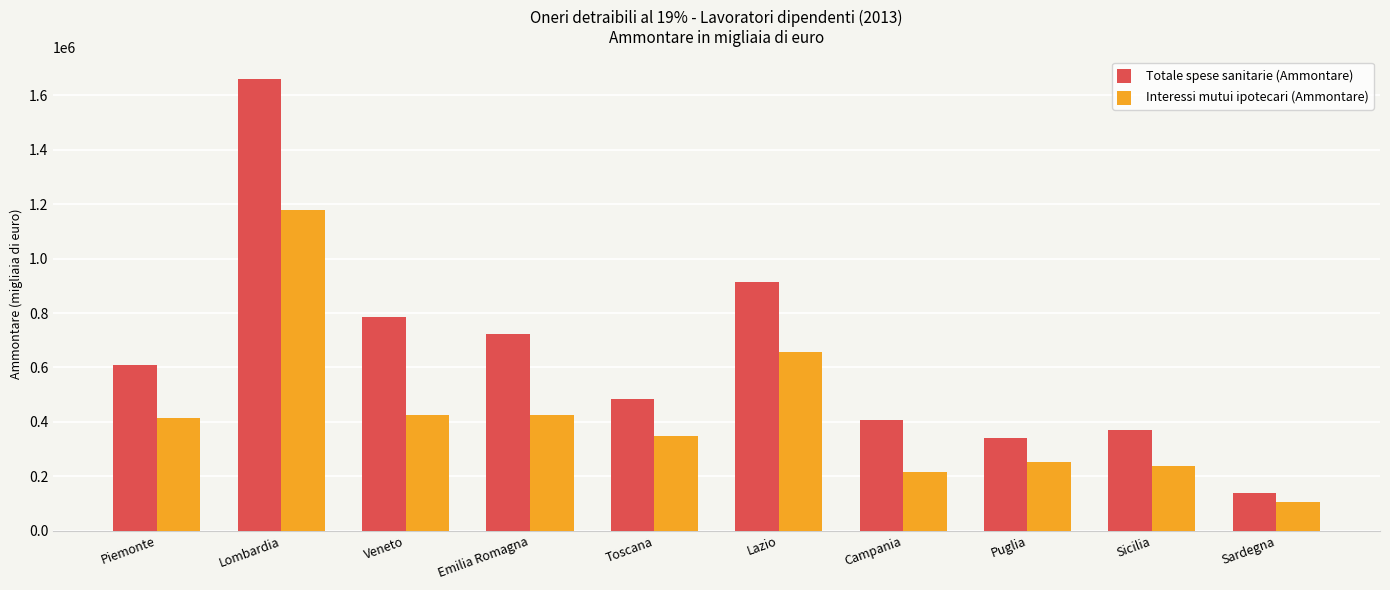

What is the value of the Interessi mutui ipotecari (Ammontare) bar at the 9th from the left?

236406